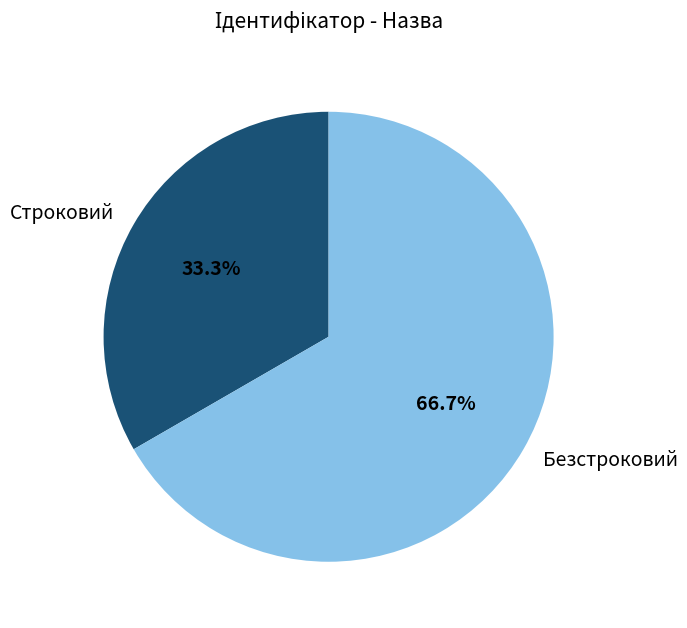

Rank the categories by value from lowest to highest.

Строковий, Безстроковий